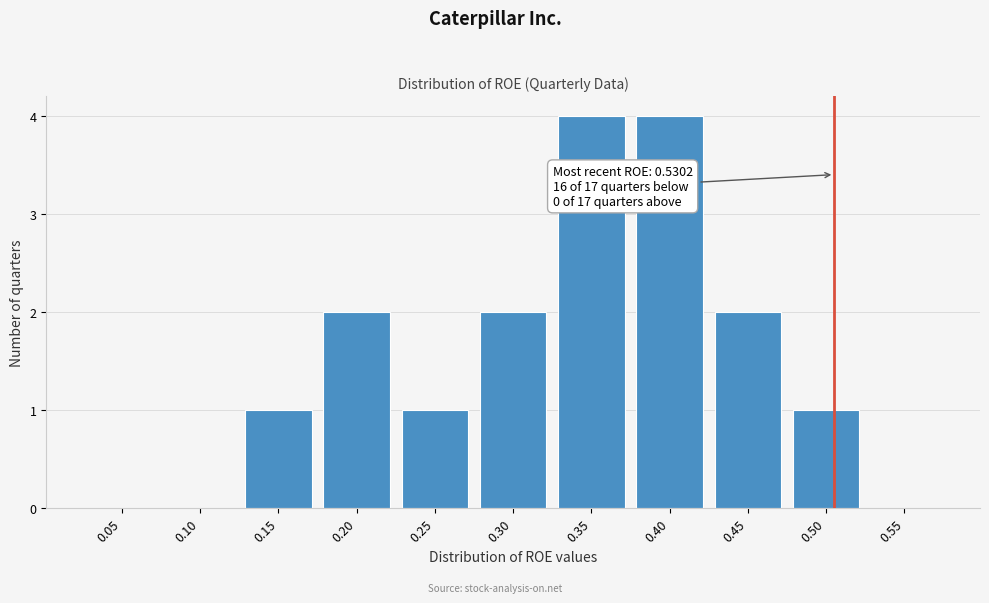

Reading left to right, list all the values displayed in this chart.

0.05=0	0.10=0	0.15=1	0.20=2	0.25=1	0.30=2	0.35=4	0.40=4	0.45=2	0.50=1	0.55=0